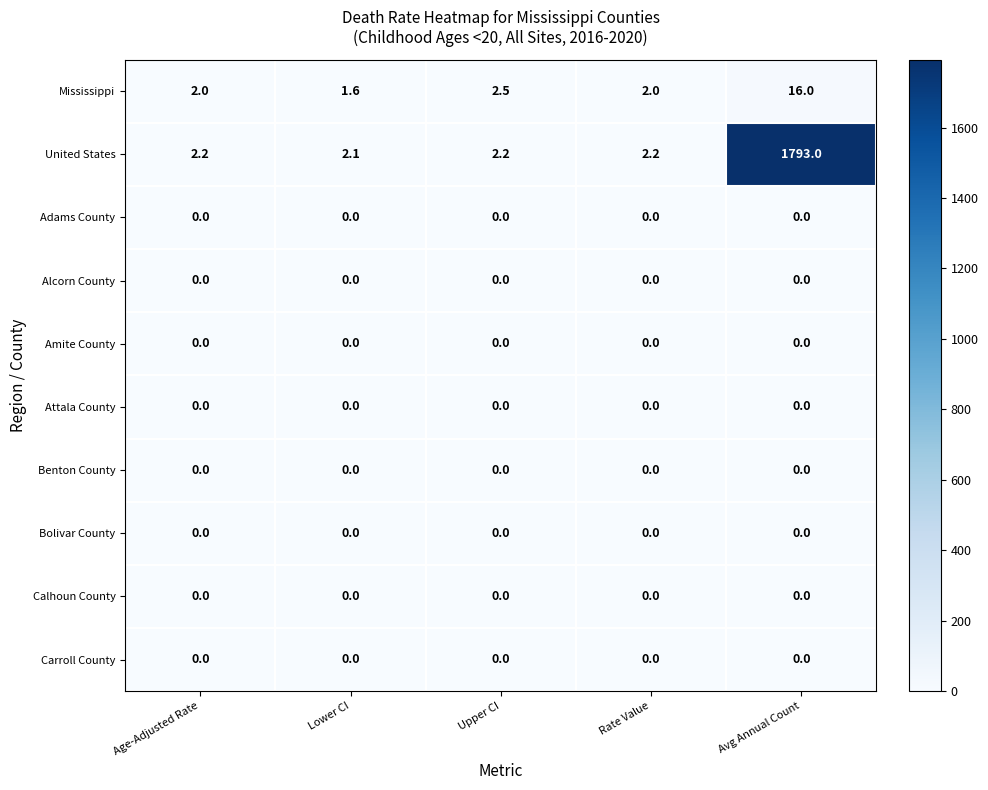

Which series changed the most between Age-Adjusted Rate and Avg Annual Count?

United States